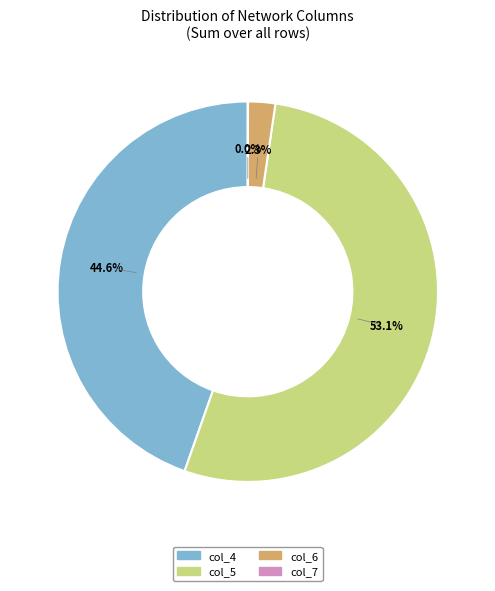

Is there any slice that represents more than half of the pie?

Yes